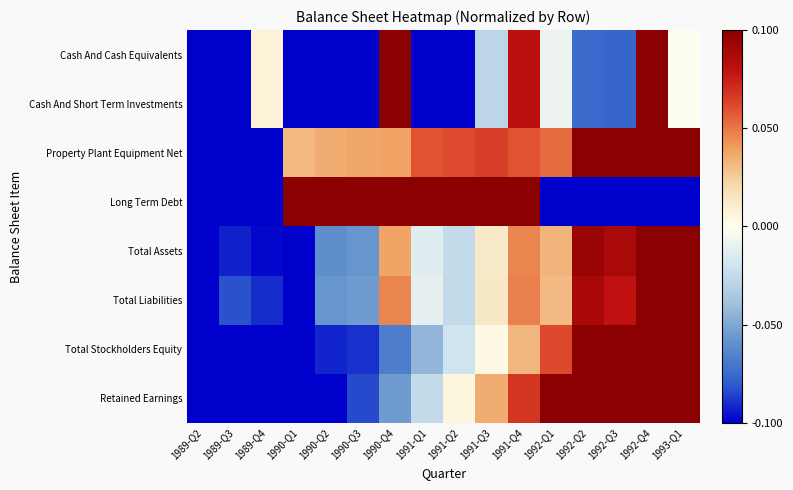

At how many categories does at least one series exceed 0?

14